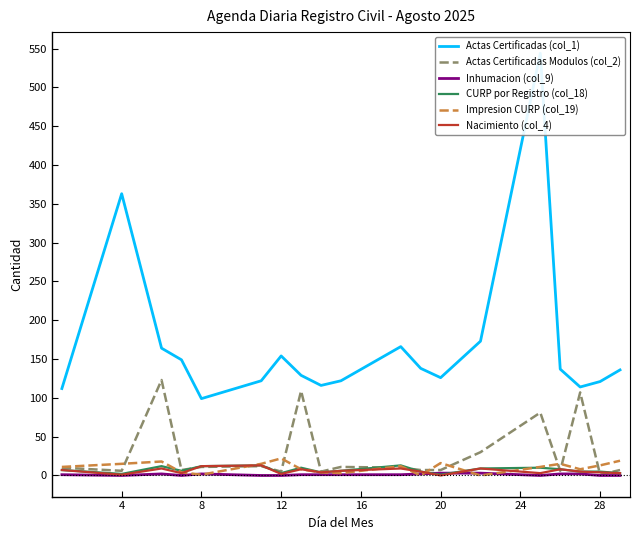

How many interior local valleys does the Actas Certificadas Modulos (col_2) series have?

6